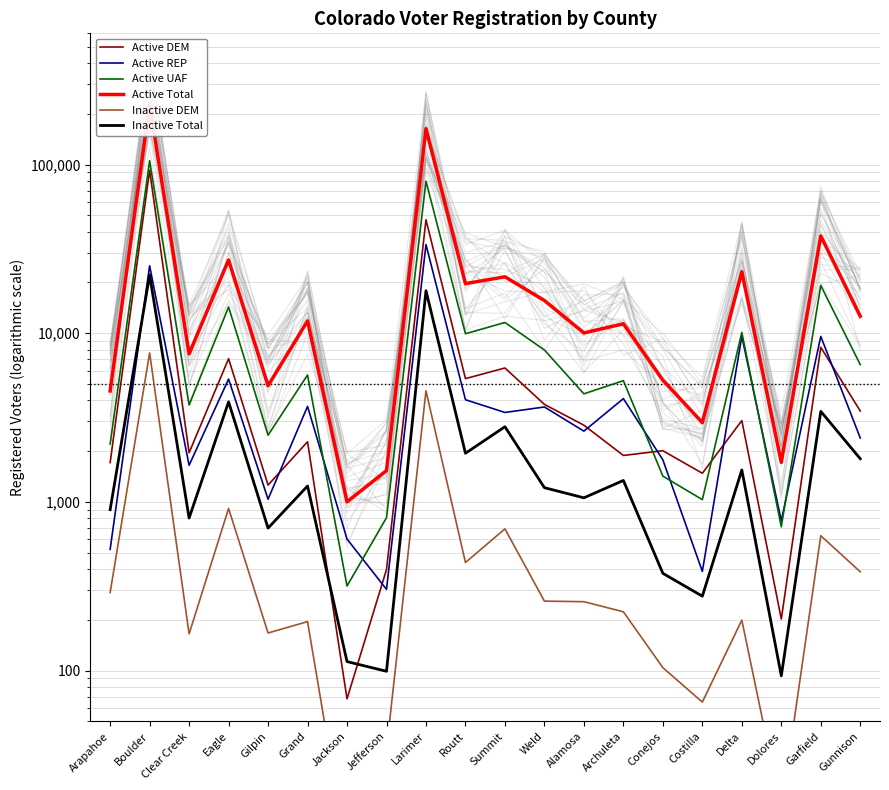

What are all the series names shown in the legend?

Active DEM, Active REP, Active UAF, Active Total, Inactive DEM, Inactive Total